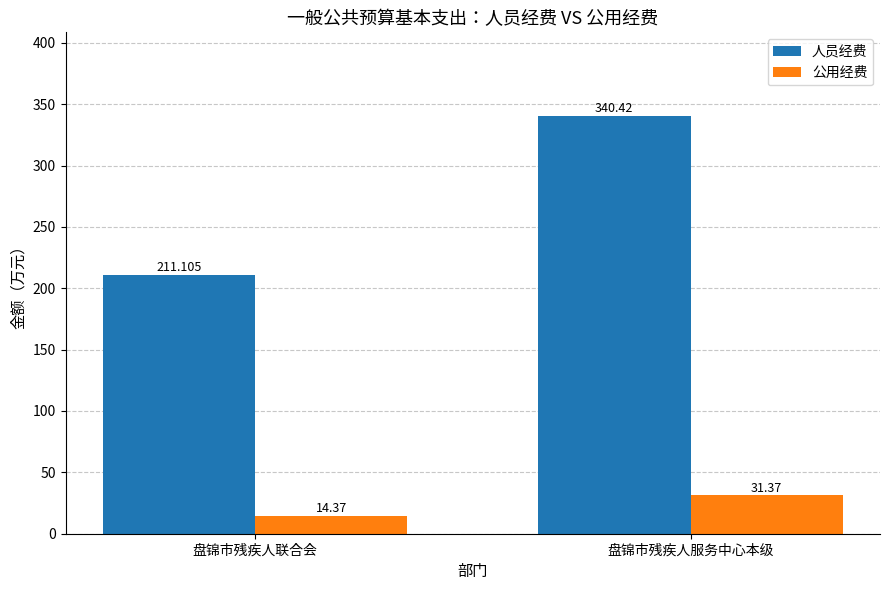

The value of 人员经费 at 盘锦市残疾人联合会 is 104.2. True or false?

False